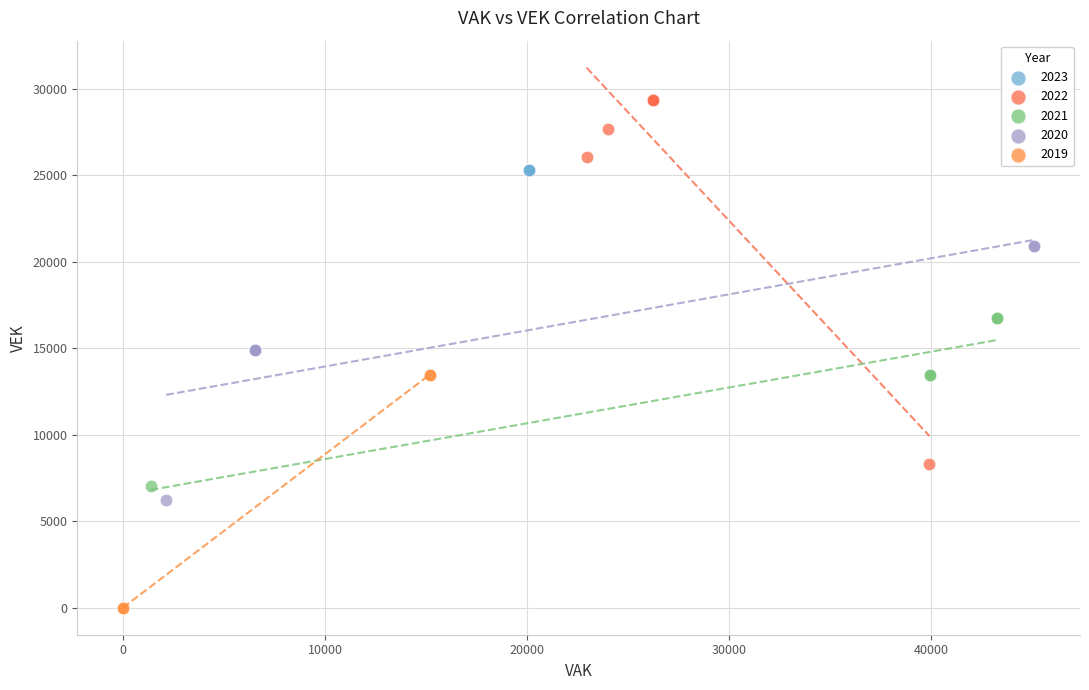

What are all the series names shown in the legend?

2023, 2022, 2021, 2020, 2019